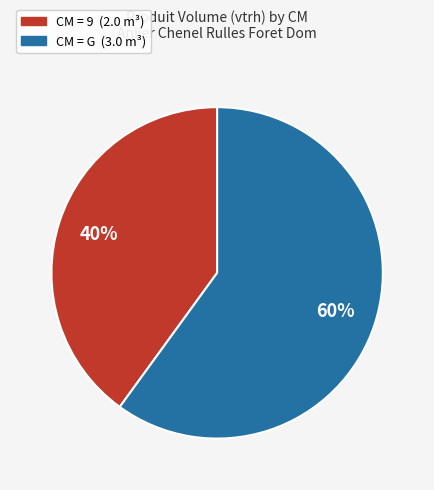

Is there a majority slice in this chart?

Yes